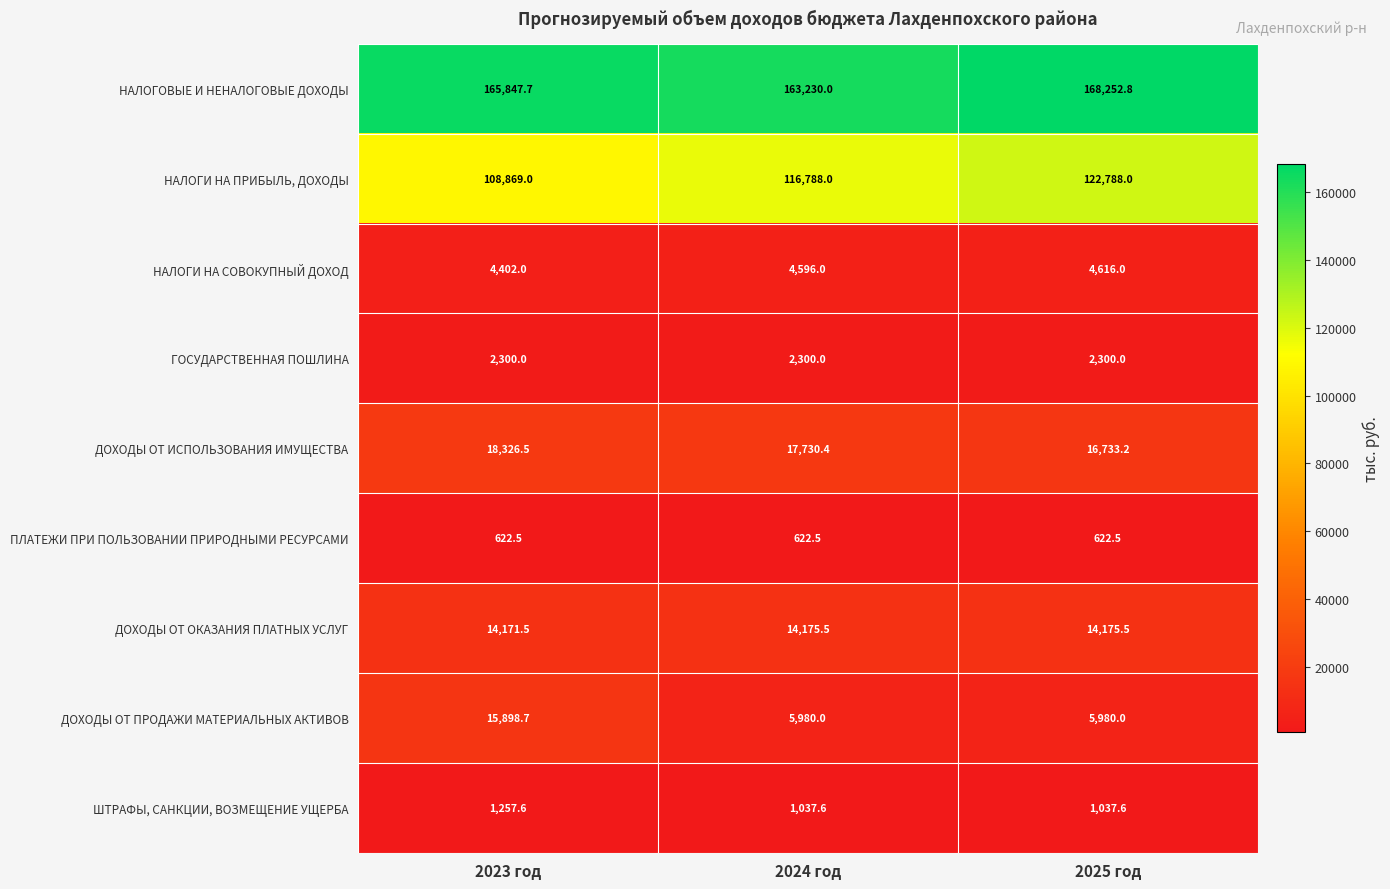

What is the difference between the maximum and minimum values in the ДОХОДЫ ОТ ПРОДАЖИ МАТЕРИАЛЬНЫХ АКТИВОВ series?

9918.7